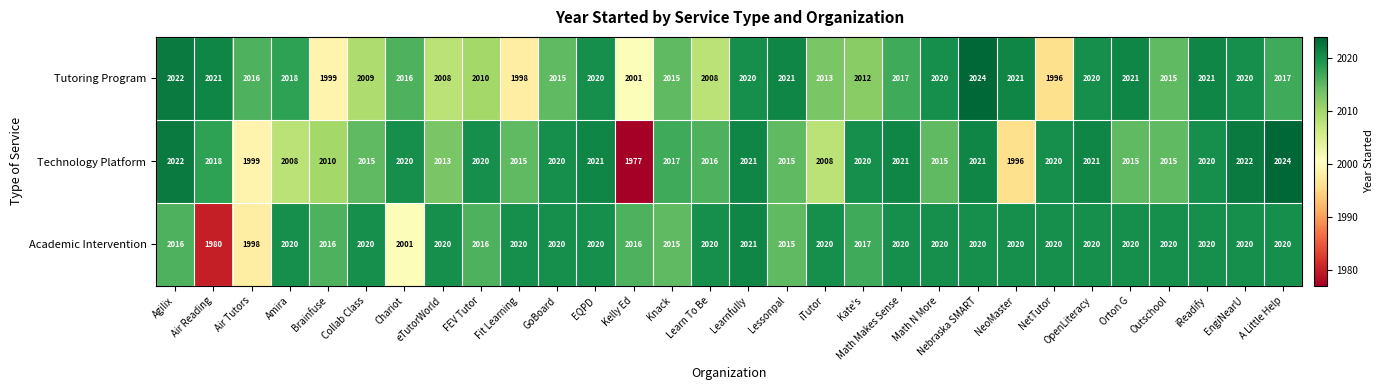

What is the minimum value shown in the chart?

1977